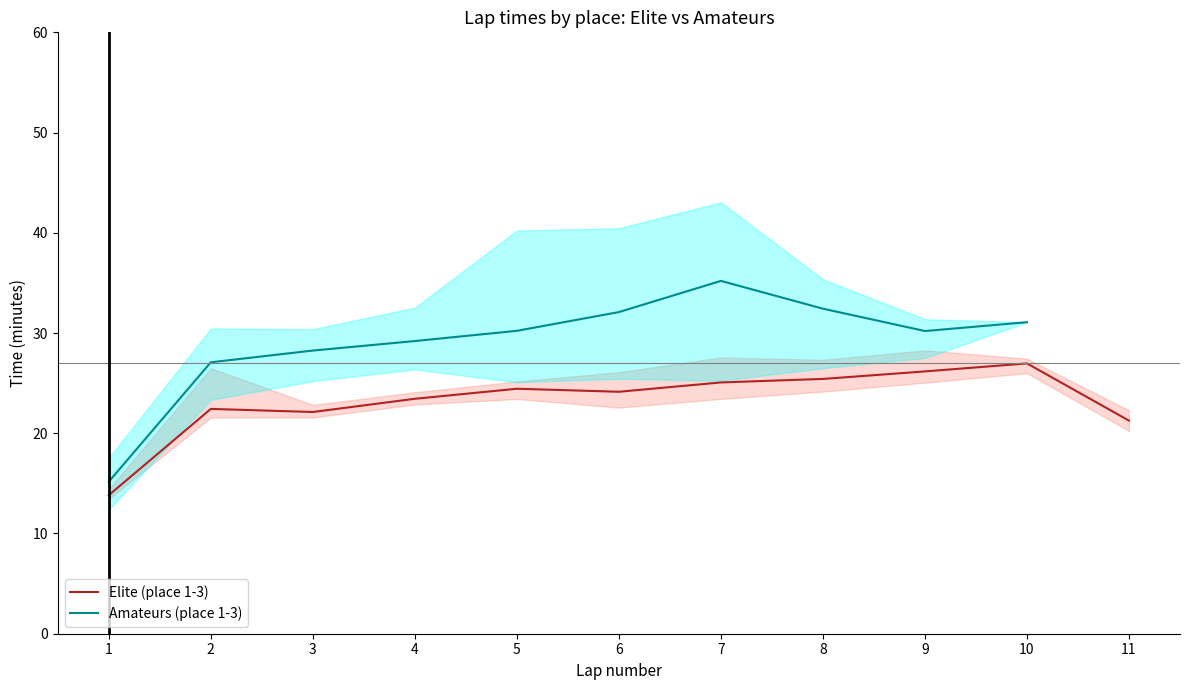

True or false: Elite (place 1-3) has a value of 39.3 at 2.

False